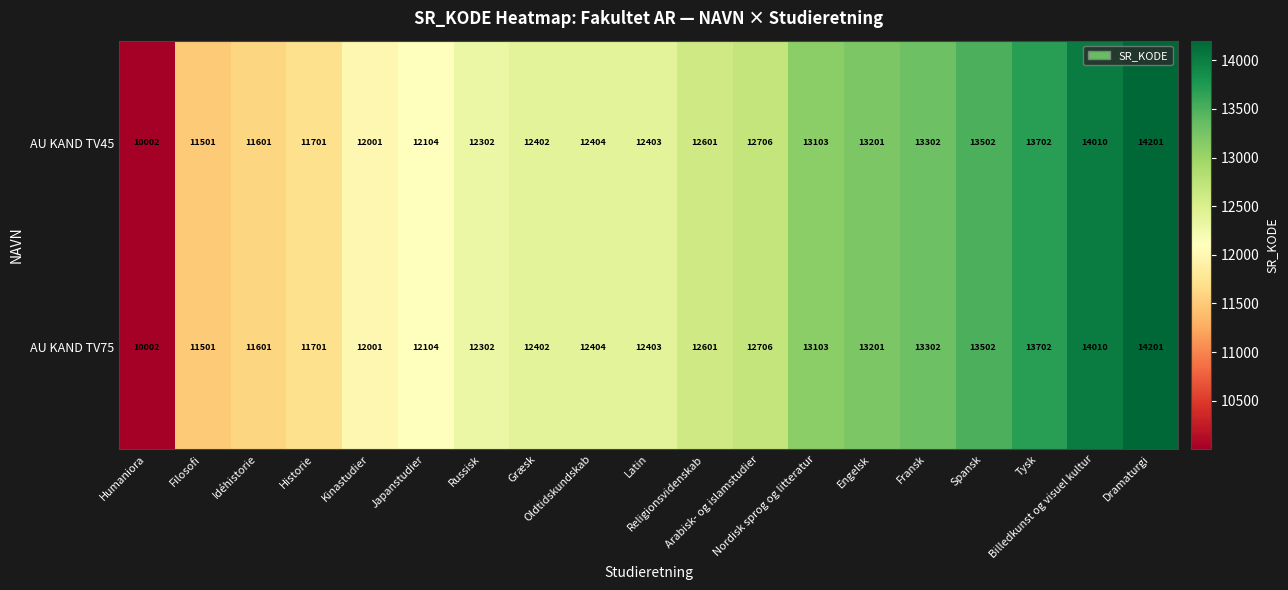

What is the maximum value for AU KAND TV75?

14201